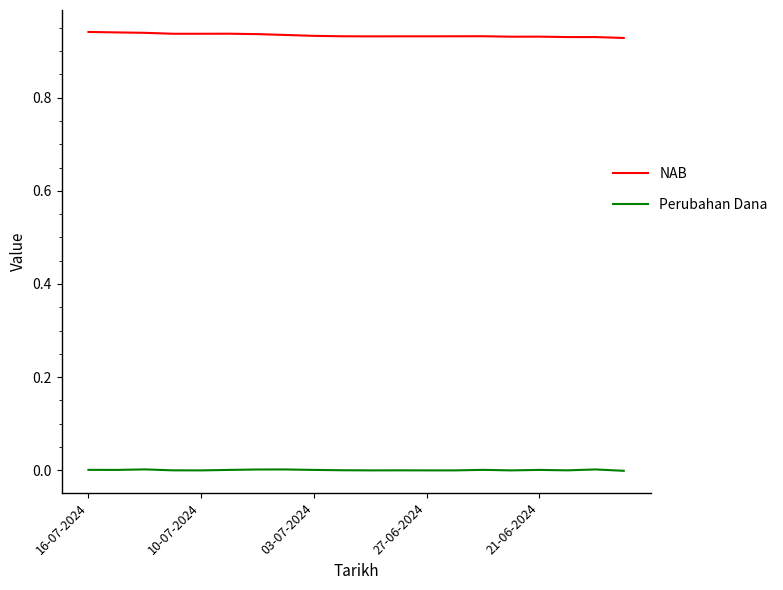

Which series has the largest total across all categories?

NAB